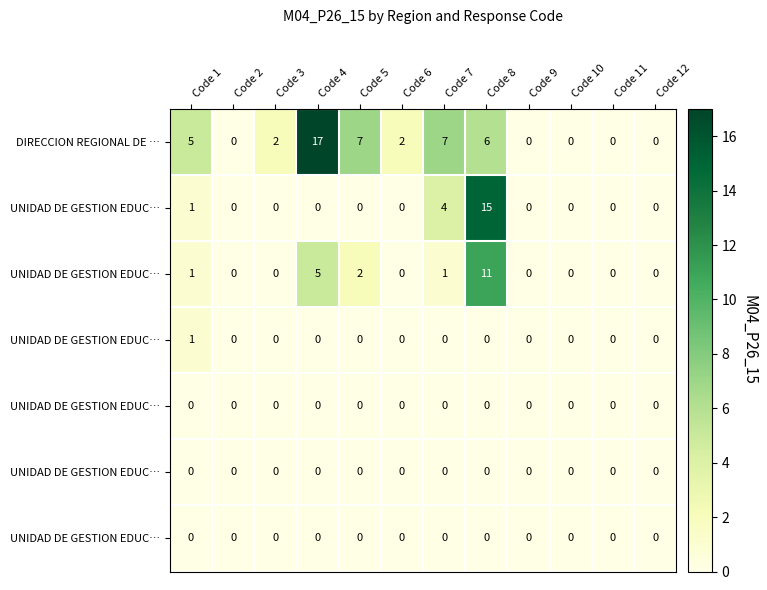

Between Code 1 and Code 7, which is larger?

Code 7